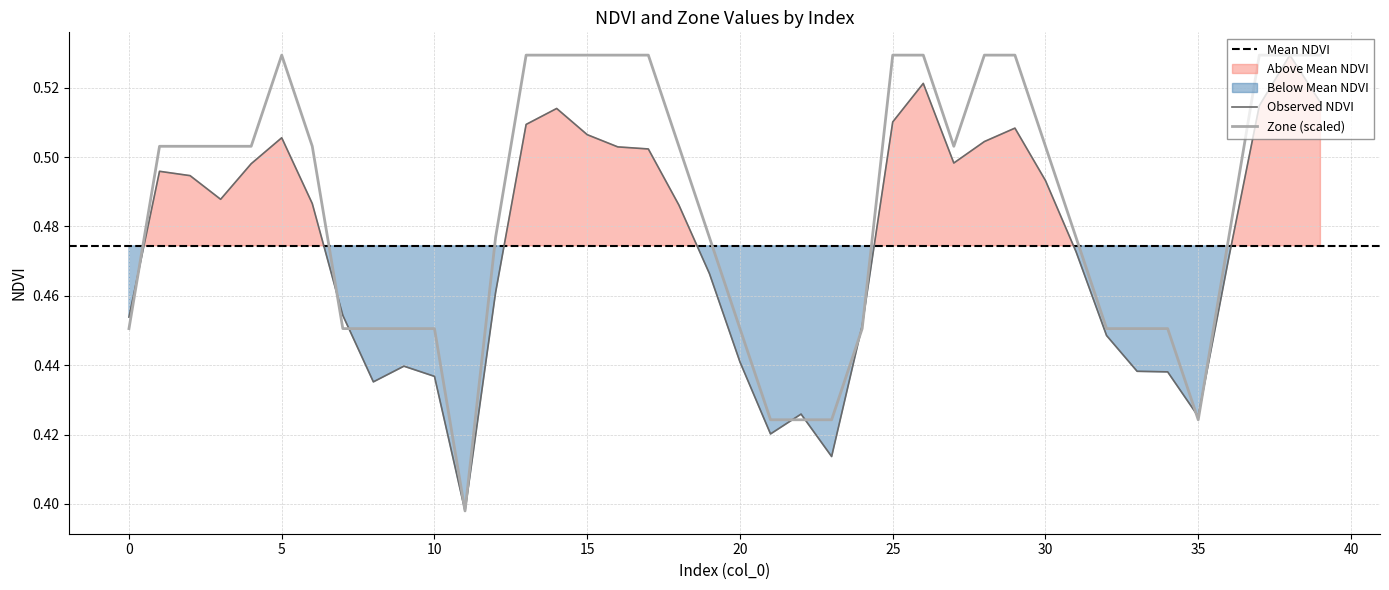

Is it true that Observed NDVI equals 0.7 at 5?

False